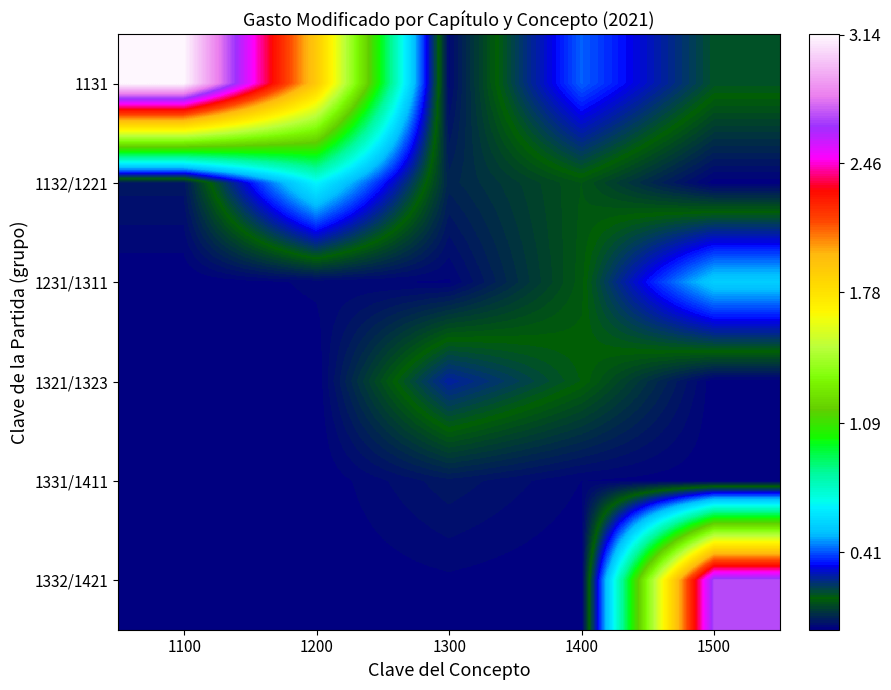

Reading left to right, extract all data points from this chart.

1131: 1100=3.1	1200=1.9	1300=0.0	1400=0.4	1500=0.2
1132/1221: 1100=0.0	1200=0.7	1300=0.1	1400=0.1	1500=0.0
1231/1311: 1100=0.0	1200=0.0	1300=0.0	1400=0.2	1500=0.5
1321/1323: 1100=0.0	1200=0.0	1300=0.3	1400=0.2	1500=0.0
1331/1411: 1100=0.0	1200=0.0	1300=0.0	1400=0.0	1500=0.0
1332/1421: 1100=0.0	1200=0.0	1300=0.0	1400=0.0	1500=2.7